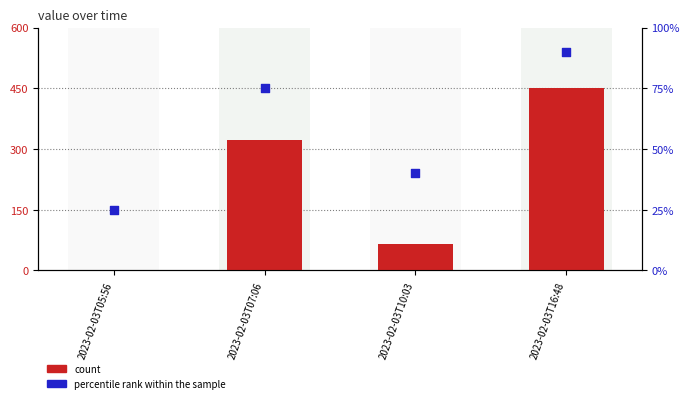

What are all the series names shown in the legend?

count, percentile rank within the sample